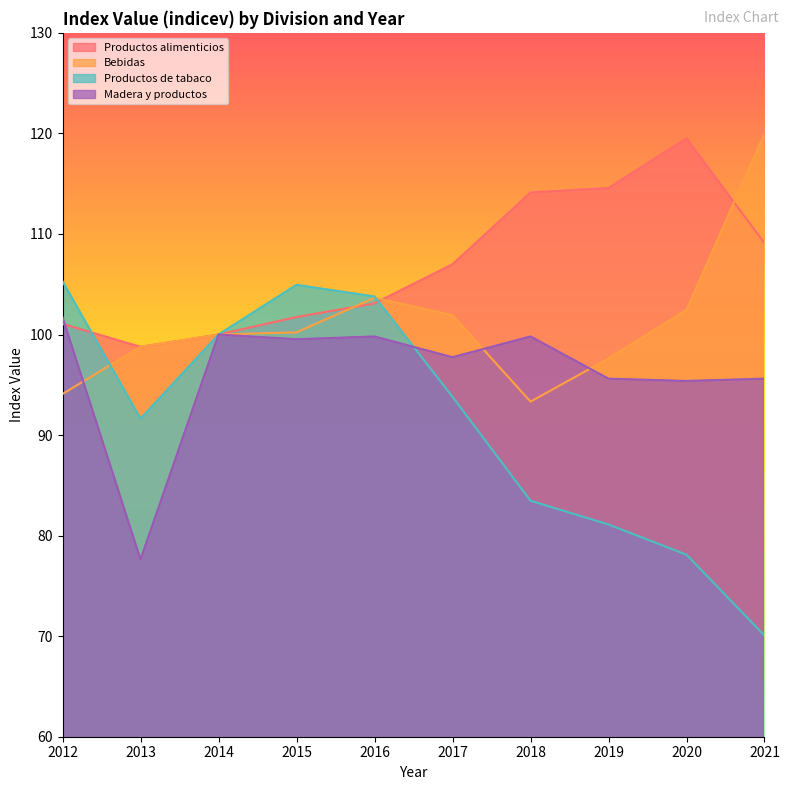

How many distinct data groups are displayed?

4